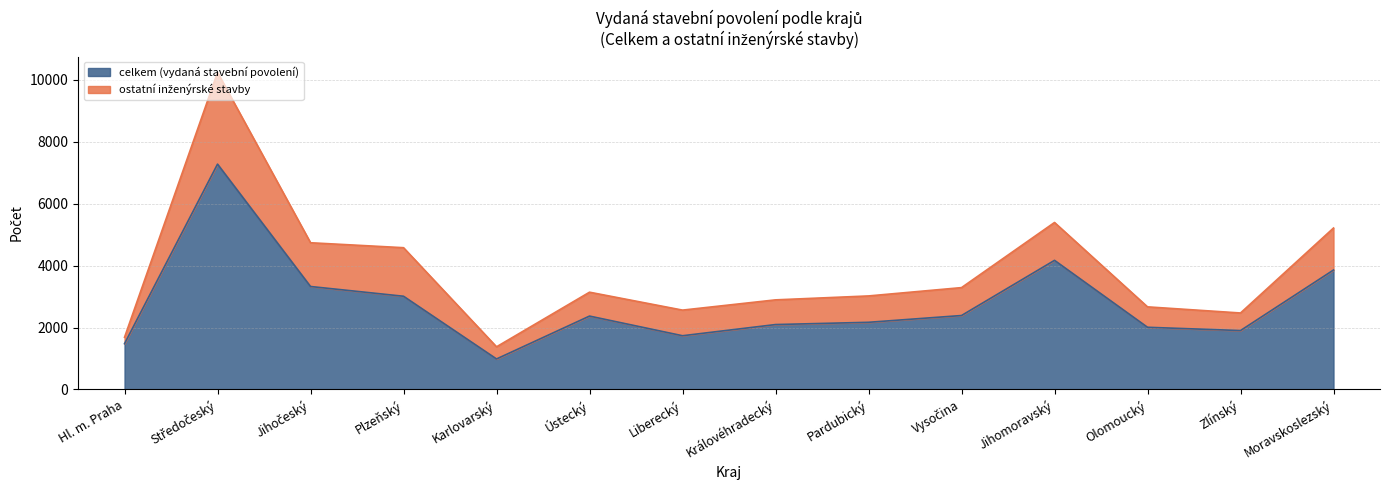

What is the sum of all values?

38778